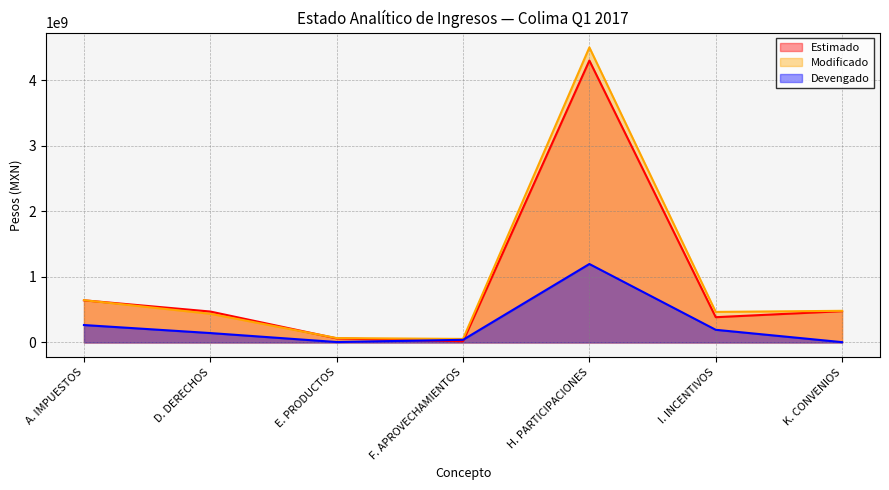

At which category does the chart reach its peak across all series?

H. PARTICIPACIONES